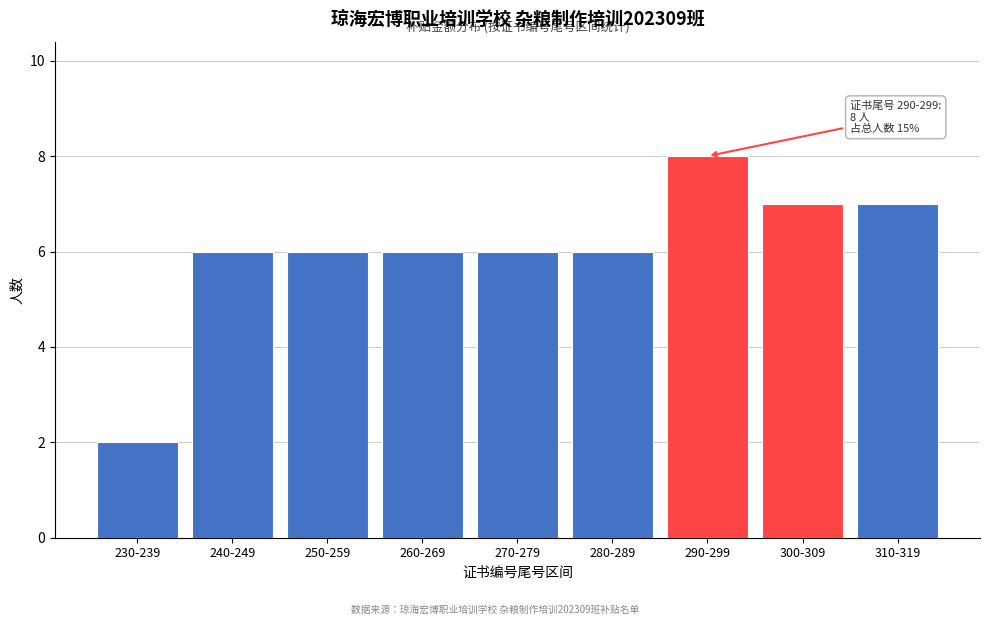

Reading right to left, what are all the values shown in this chart?

7	7	8	6	6	6	6	6	2